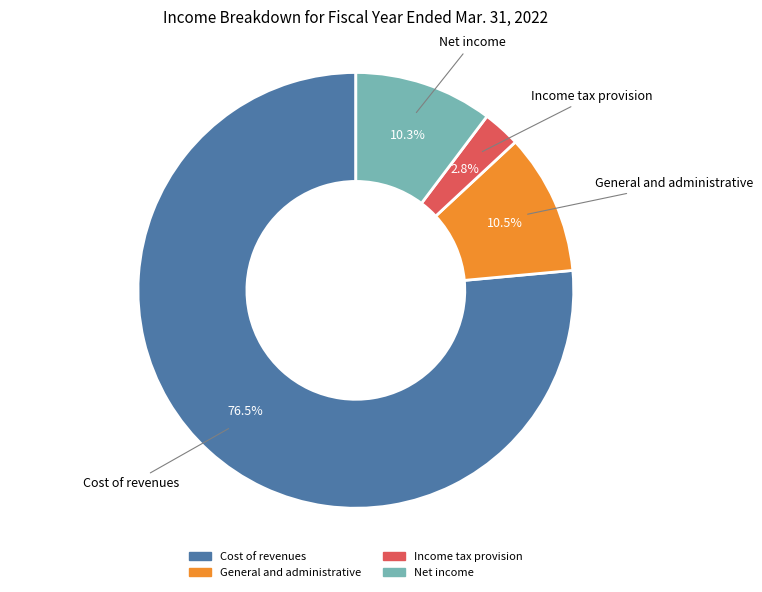

Do General and administrative and Net income together represent more than half of the pie?

No